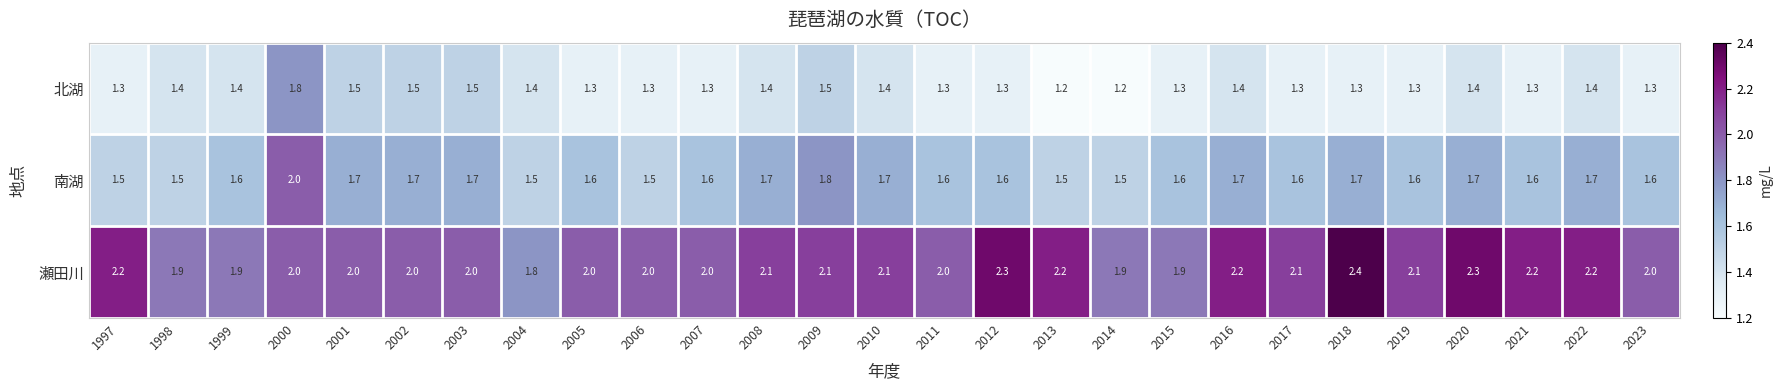

List the series in order of their peak value, highest first.

瀬田川, 南湖, 北湖